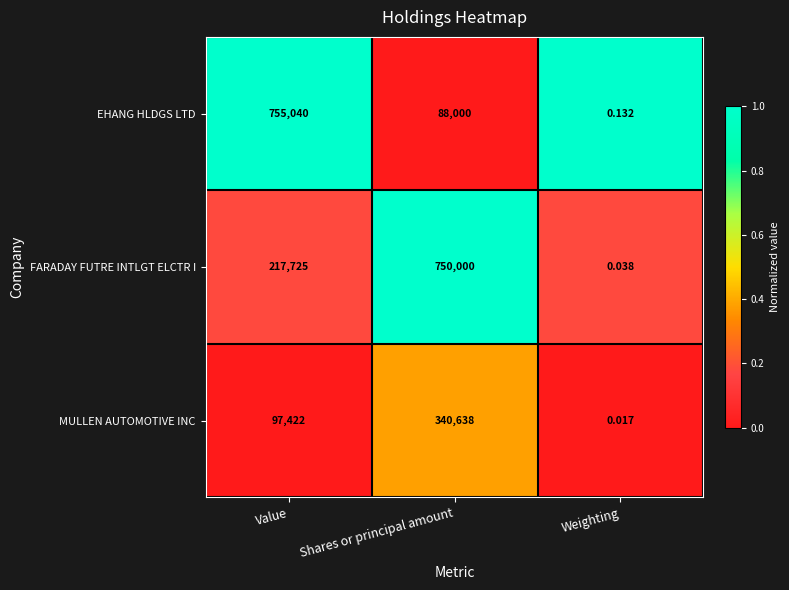

Count the number of data series in this chart.

3